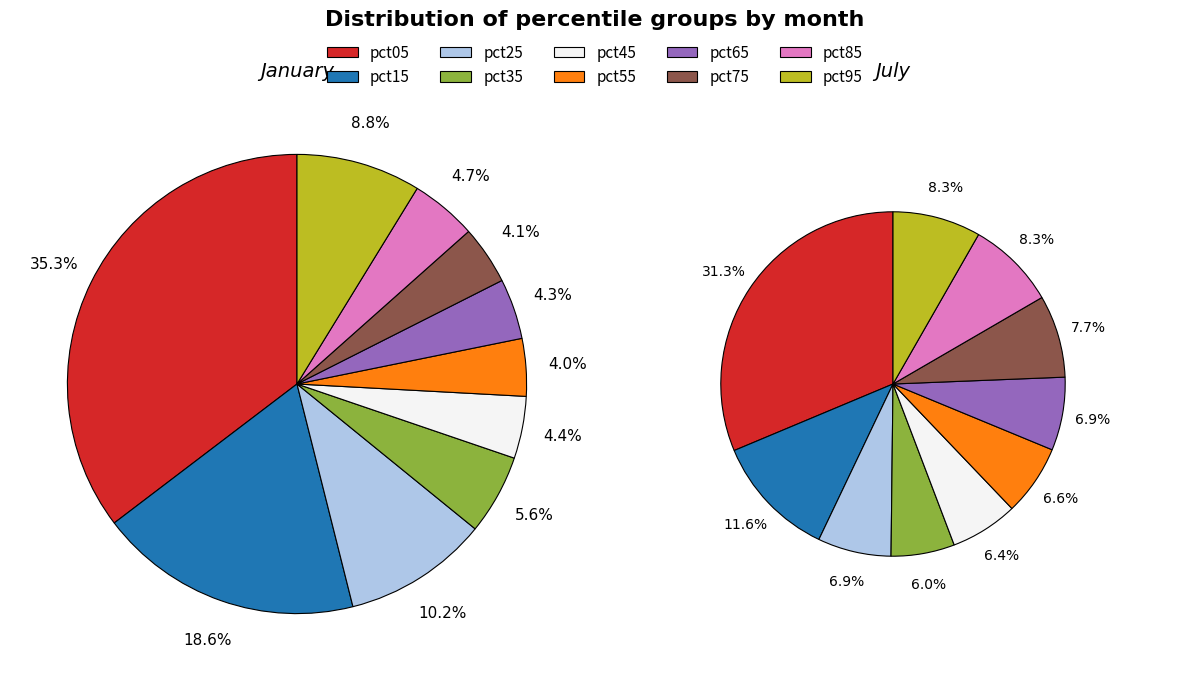

To the nearest percent, what is the difference between the 6 and 8 slice percentages?

1%